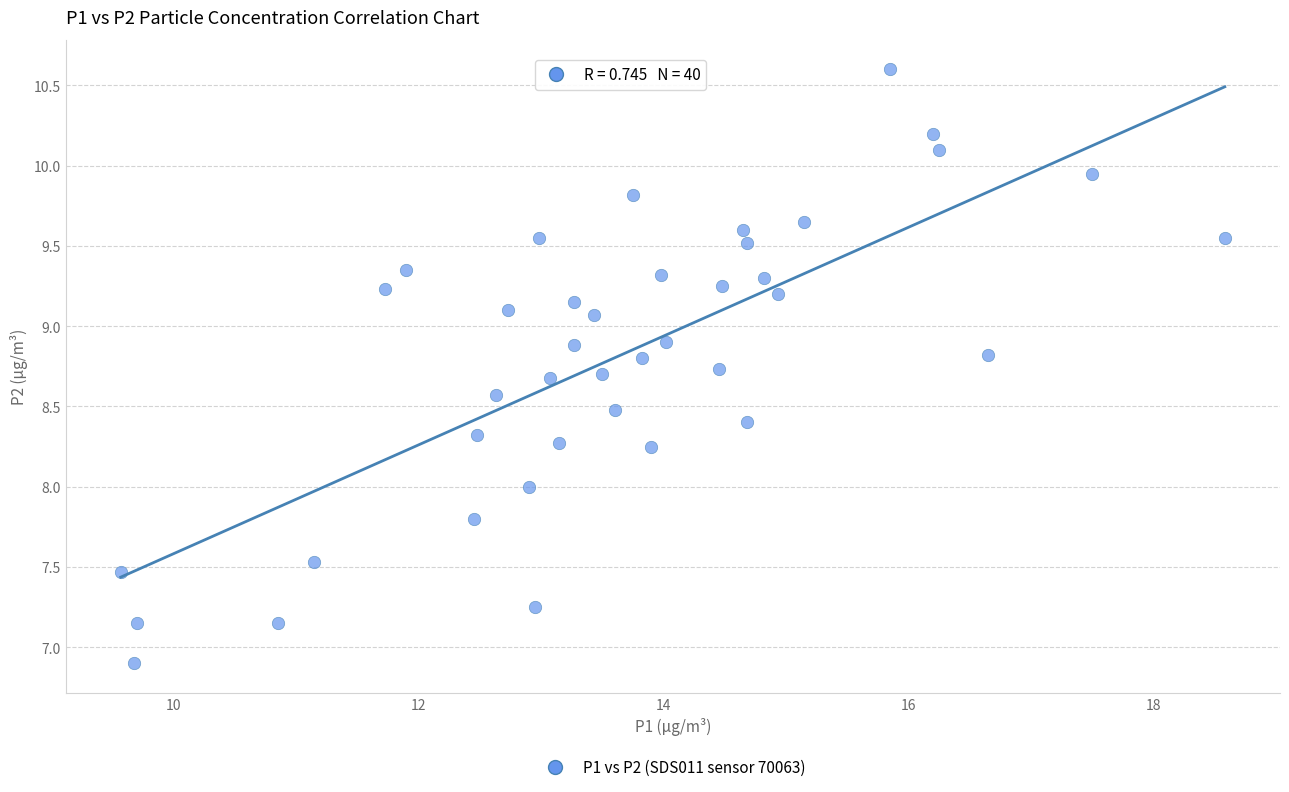

What is the range of Y values (max minus min)?

3.7